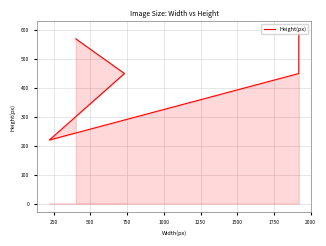

Does the chart display data point markers on the line(s)?

No